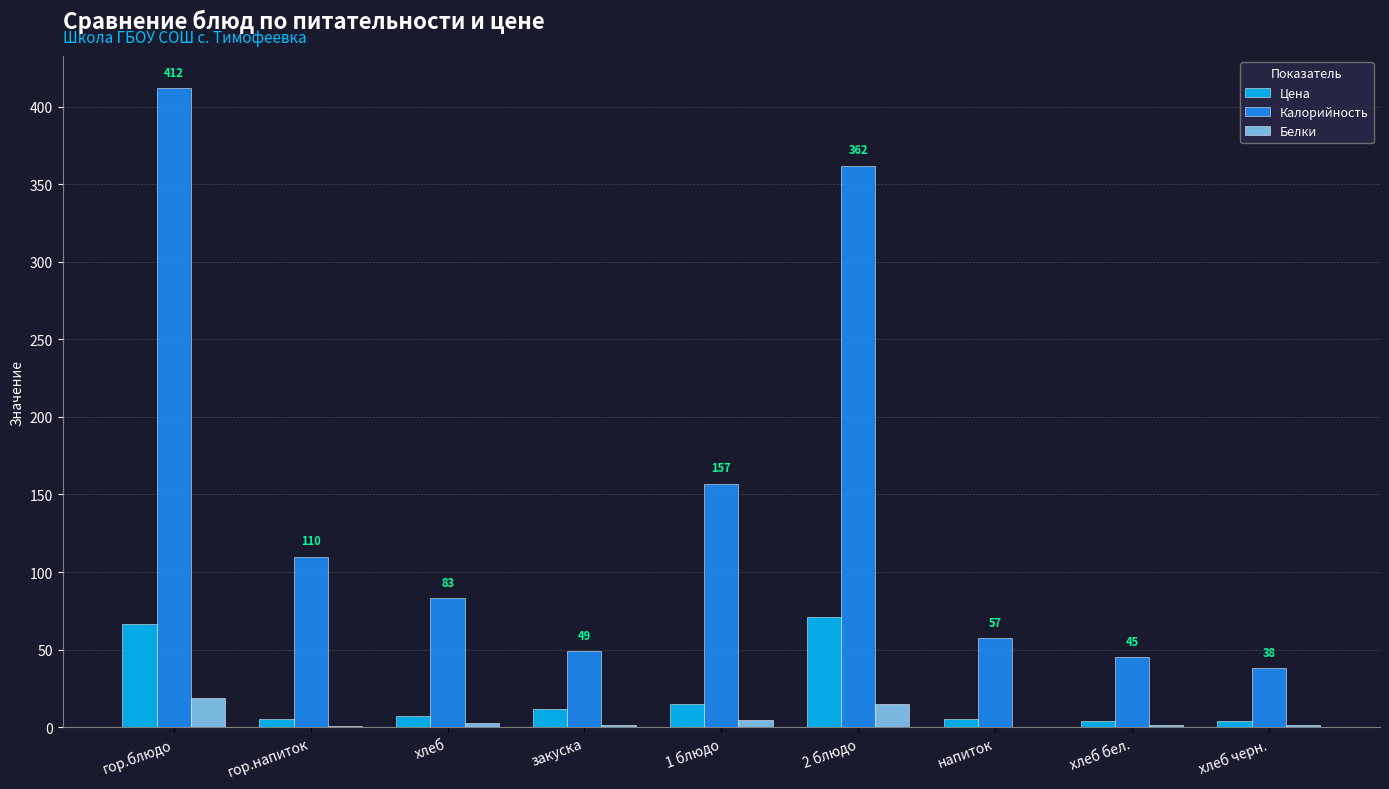

At which category does the chart reach its peak across all series?

гор.блюдо